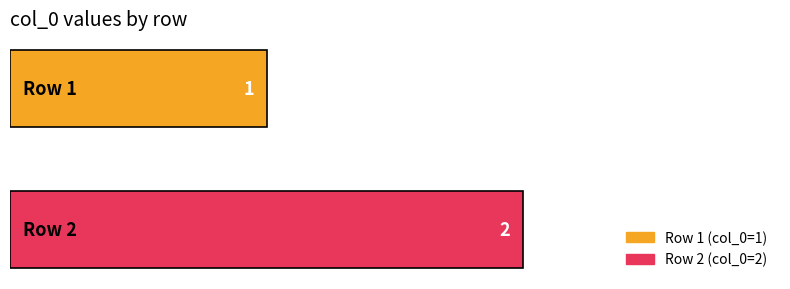

Reading bottom to top, transcribe all the data shown in this chart.

2	1